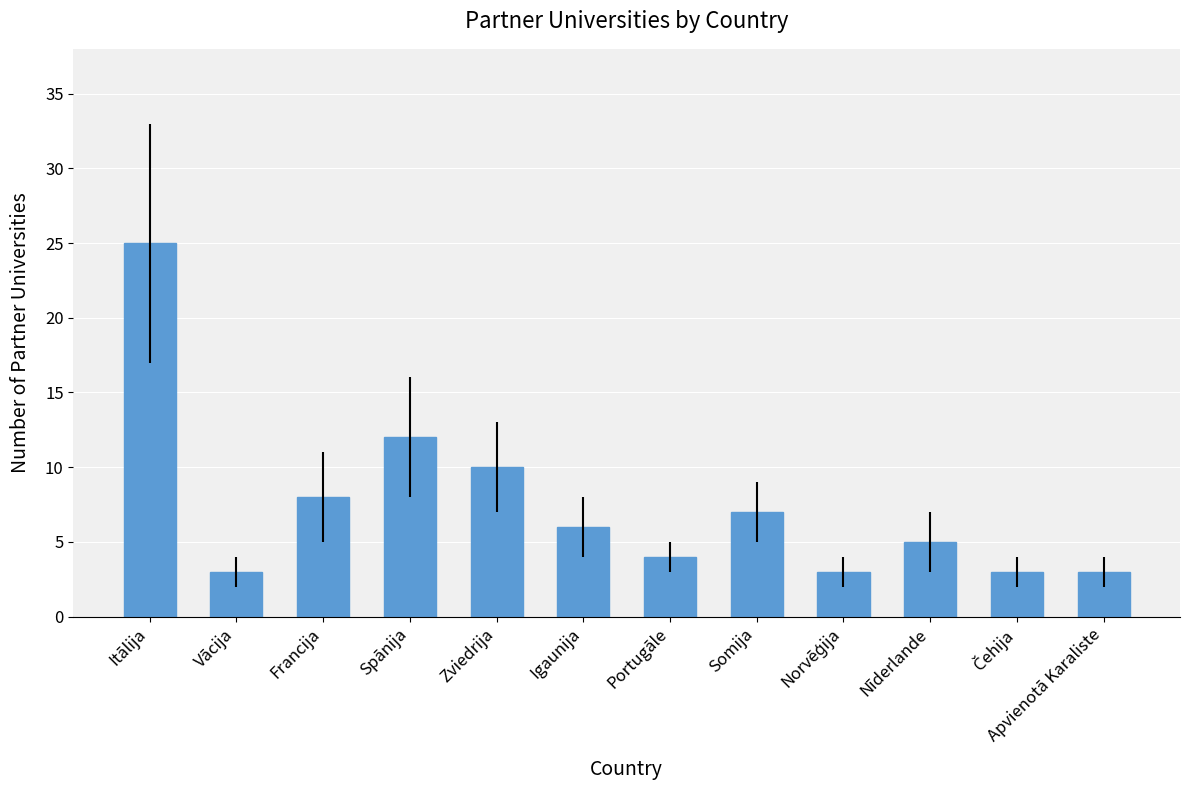

What is the difference between the second highest and second lowest values?

9